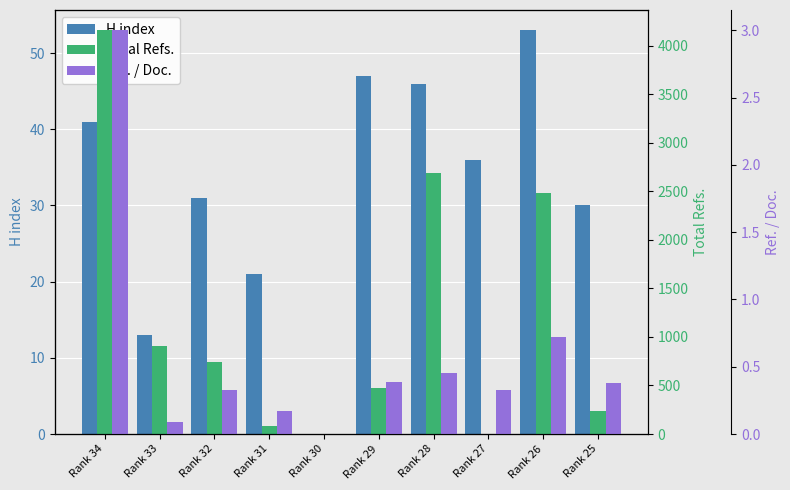

Is it true that Total Refs. equals 763.8 at Rank 29?

False